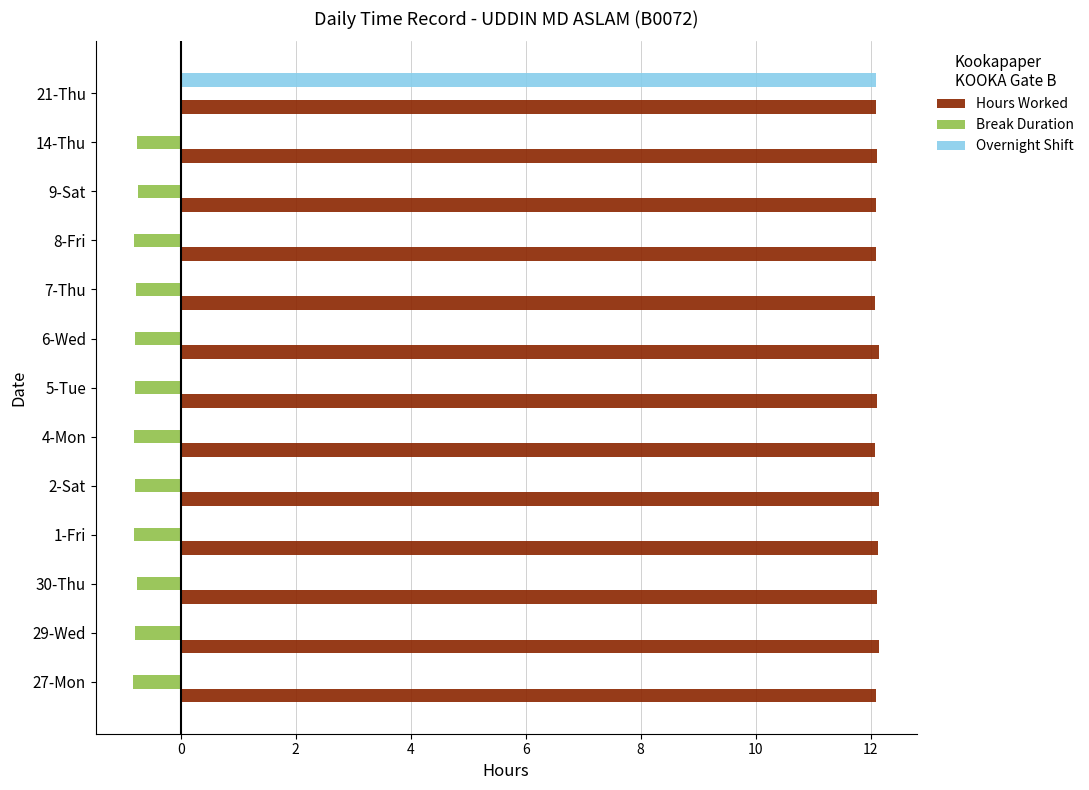

What is the sum of the Overnight Shift values at 21-Thu and 4-Mon?

12.1